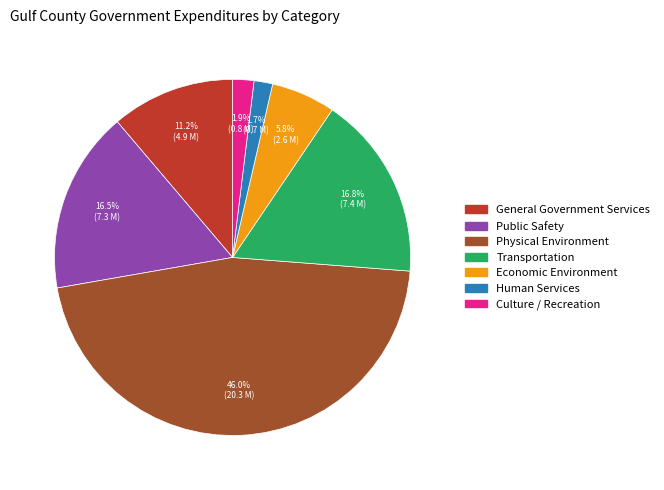

Approximately how many times larger is the value at Transportation compared to General Government Services?

1.5